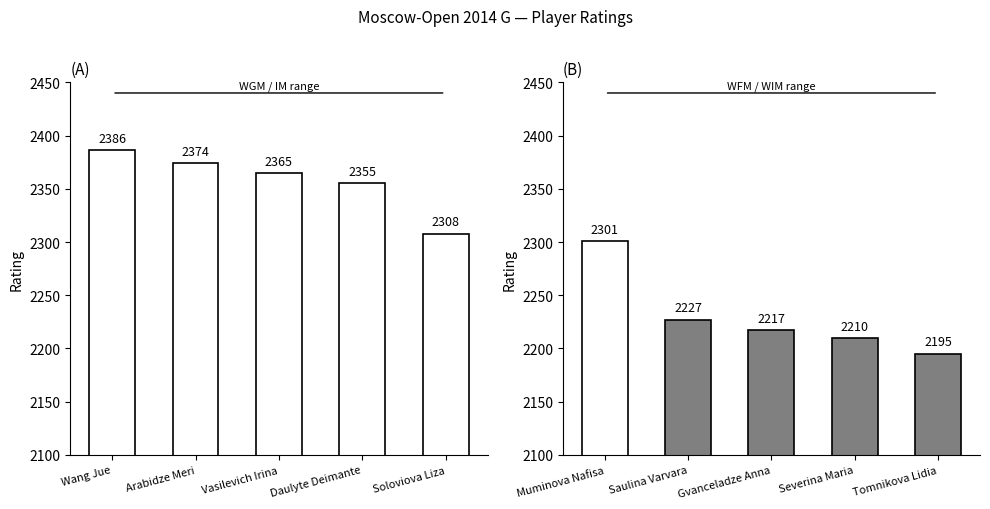

Approximately how many times larger is the value at Muminova Nafisa compared to Severina Maria?

1.0